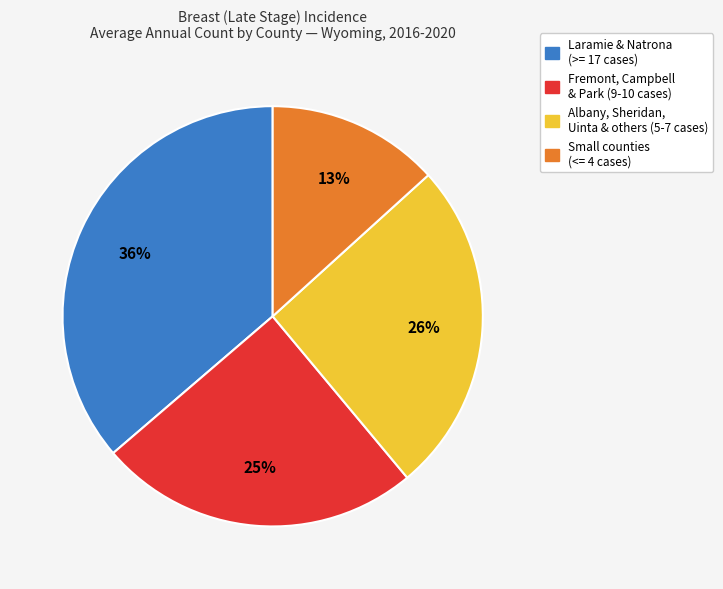

Is it true that Albany, Sheridan, Uinta & others (5-7 cases) is 36% of the pie?

False